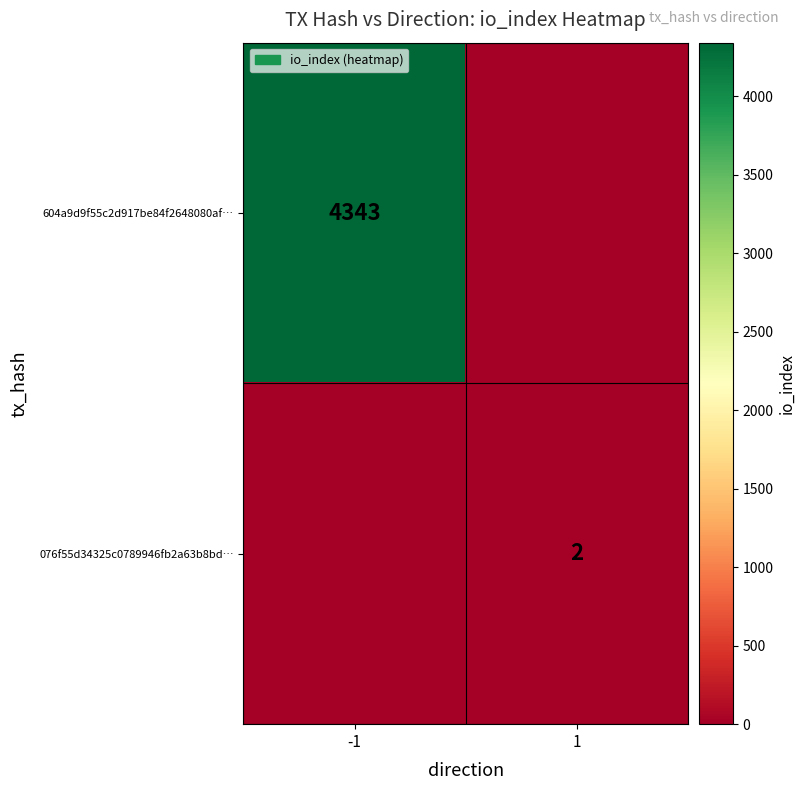

Is it true that 604a9d9f55c2d917be84f2648080af… equals 7591 at -1?

False